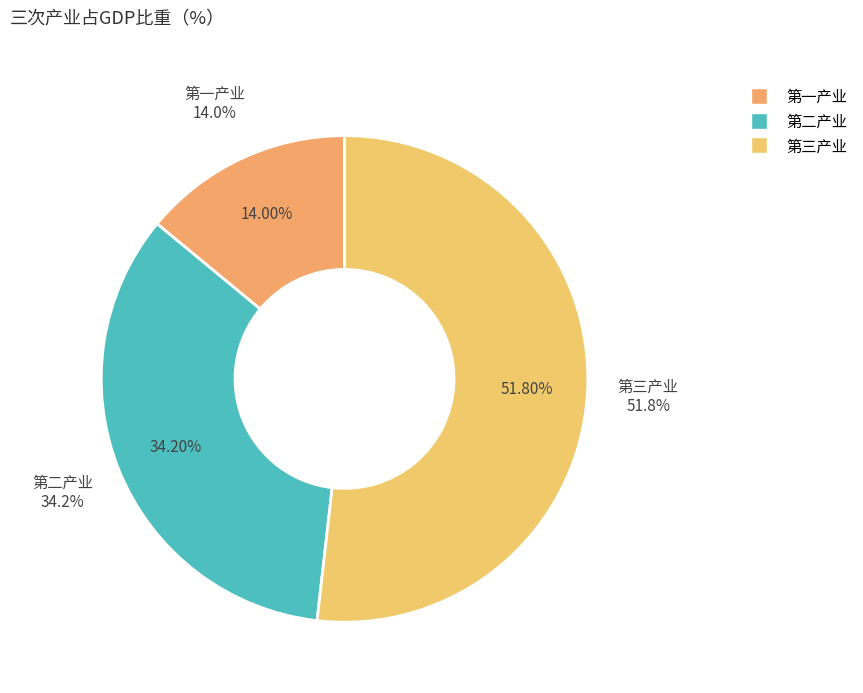

Combined, what portion of the pie is 第二产业 and 第一产业?

48.2%